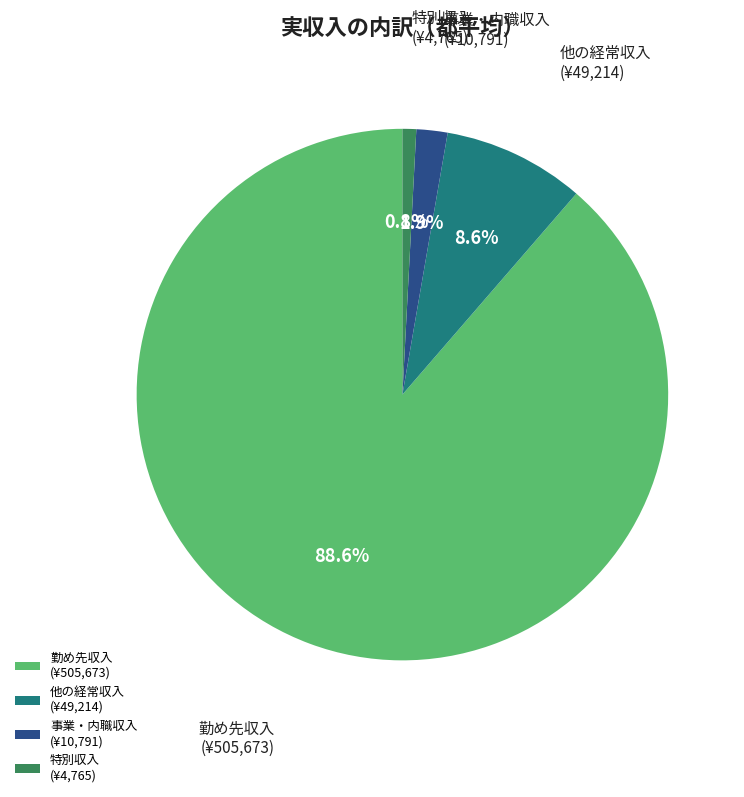

Rank the categories by value from lowest to highest.

特別収入, 事業・内職収入, 他の経常収入, 勤め先収入